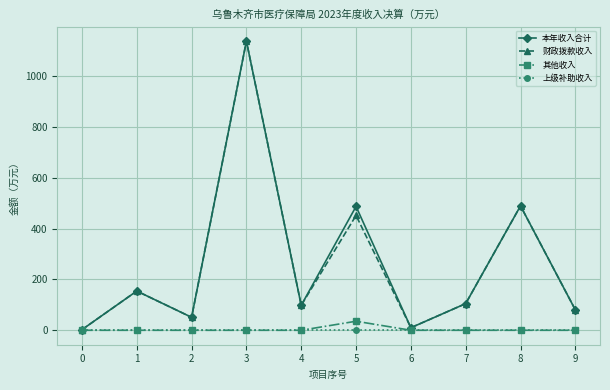

Where is the first local maximum for 本年收入合计?

1